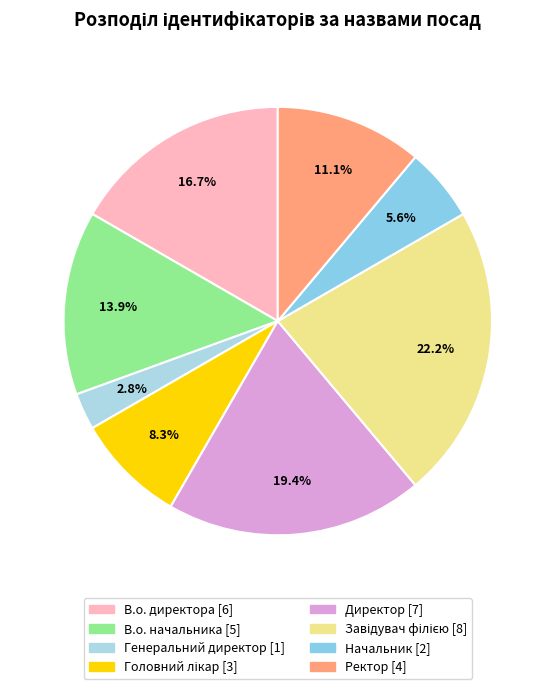

True or false: В.о. директора accounts for 17% of the total.

True